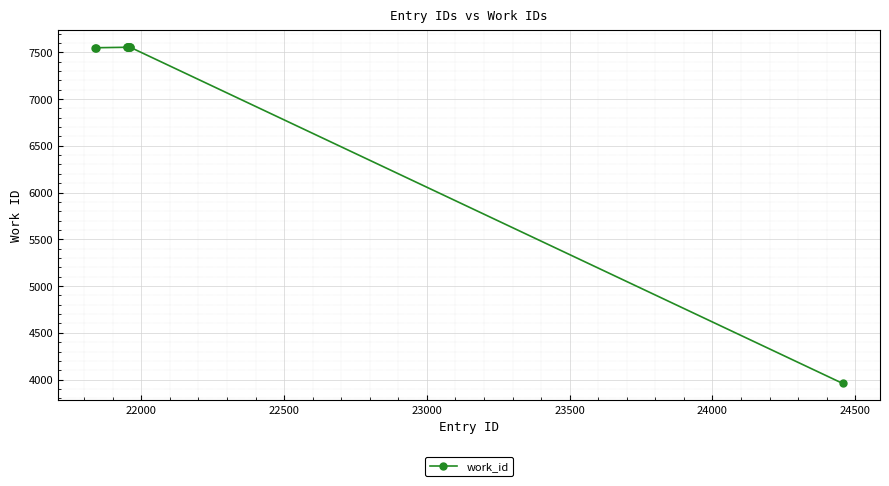

How many series are shown in this chart?

1